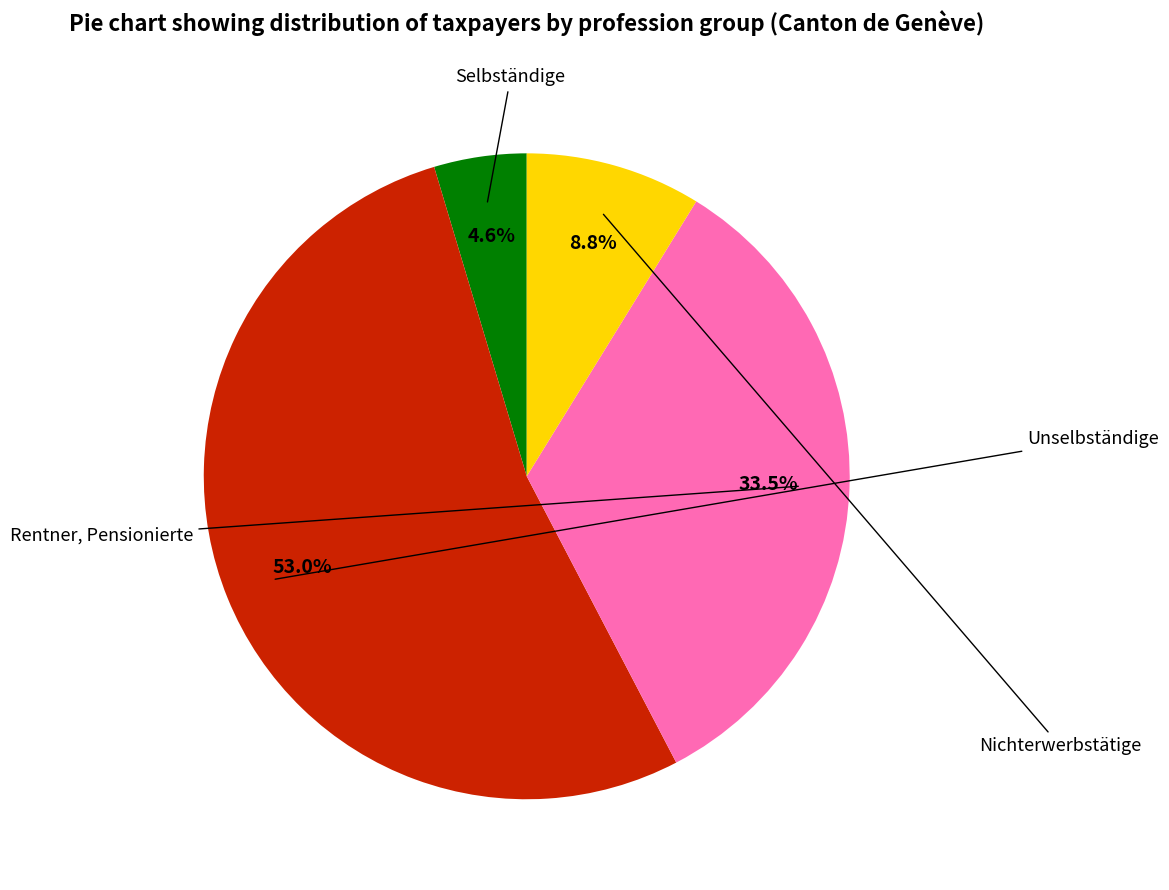

Is there any slice that represents more than half of the pie?

Yes